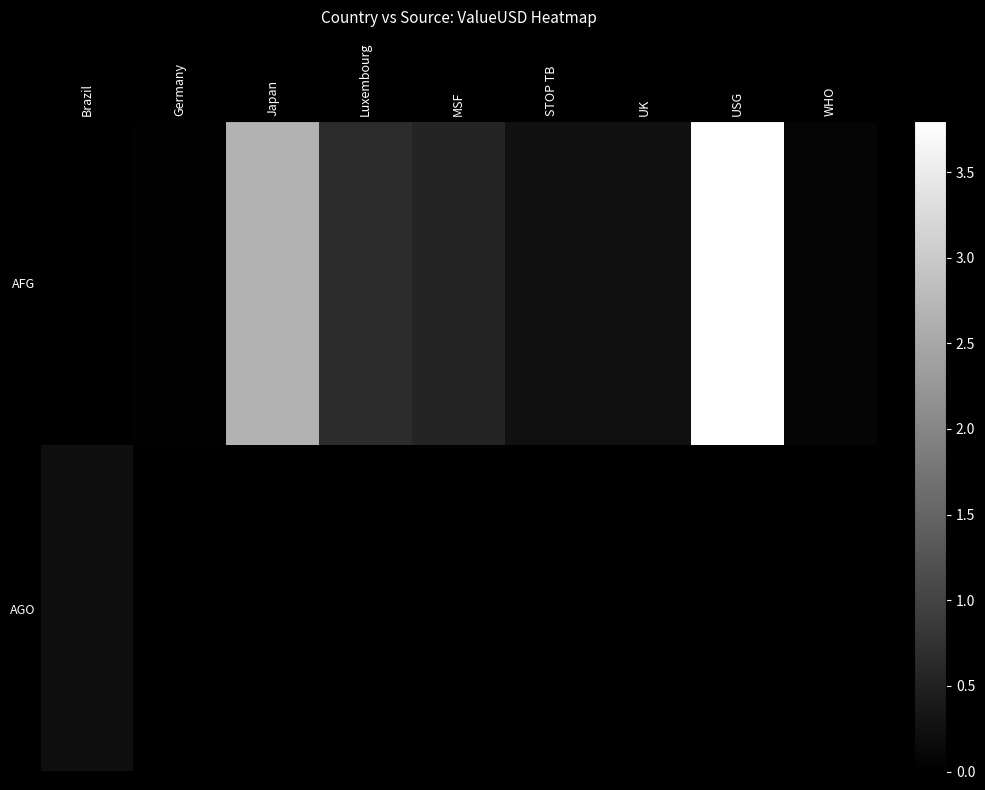

How many distinct data groups are displayed?

2